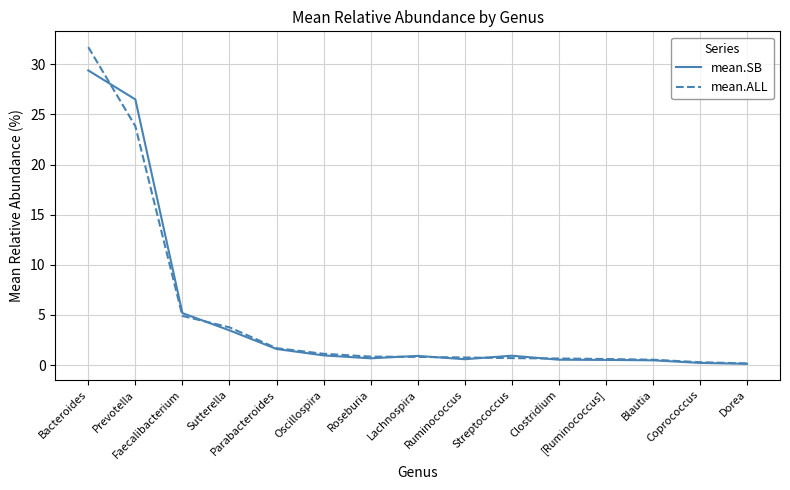

The value of mean.ALL at [Ruminococcus] is 0.6. True or false?

True